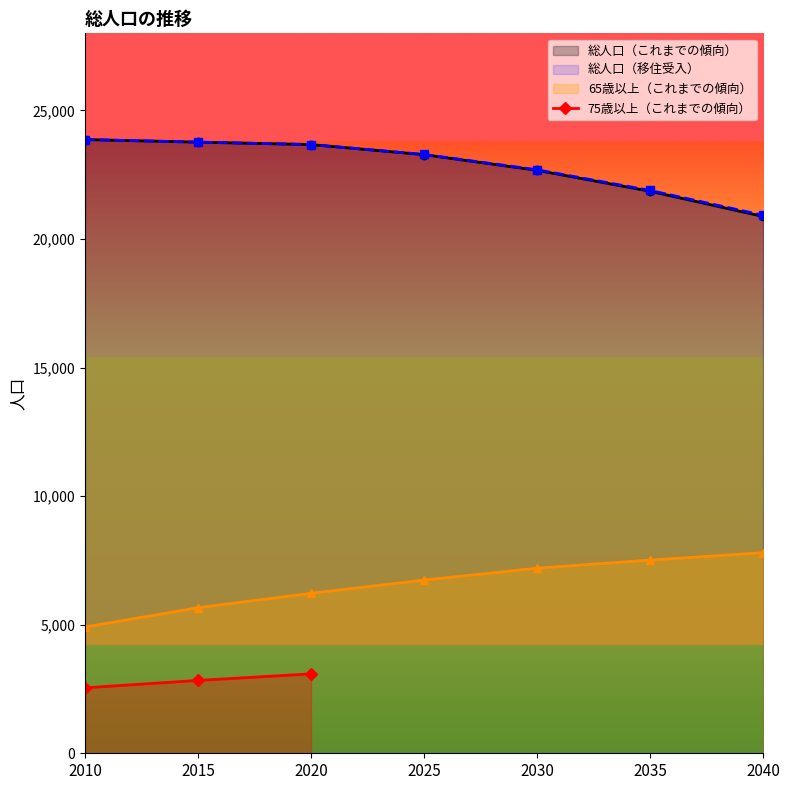

What is the value of the 75歳以上（これまでの傾向） point at the 1st from the left?

2545